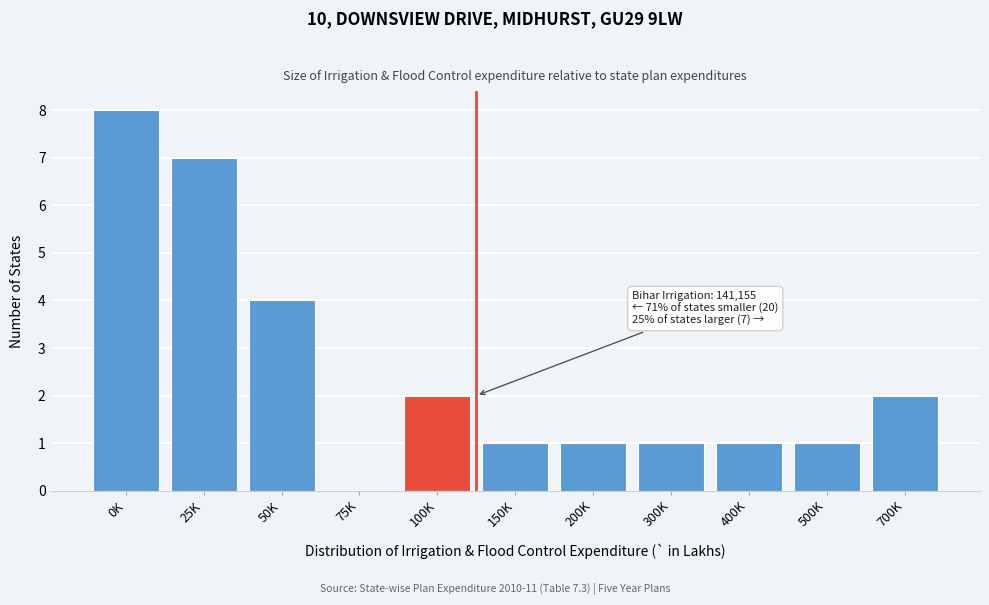

Reading left to right, list all the values displayed in this chart.

0K=8	25K=7	50K=4	75K=0	100K=2	150K=1	200K=1	300K=1	400K=1	500K=1	700K=2